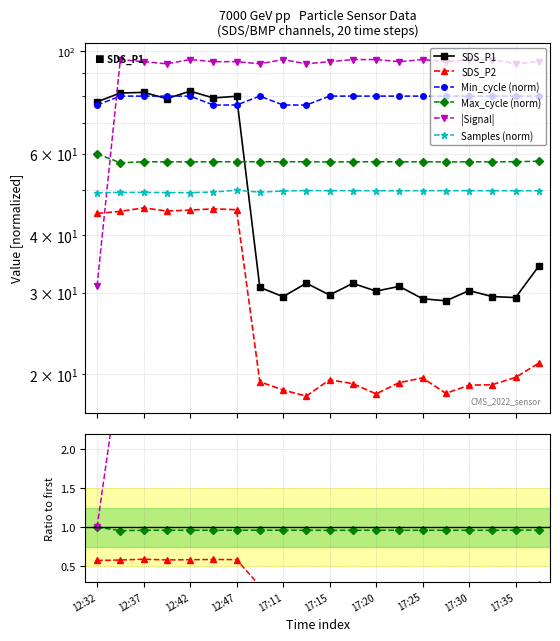

Which series has the widest spread of values?

Signal